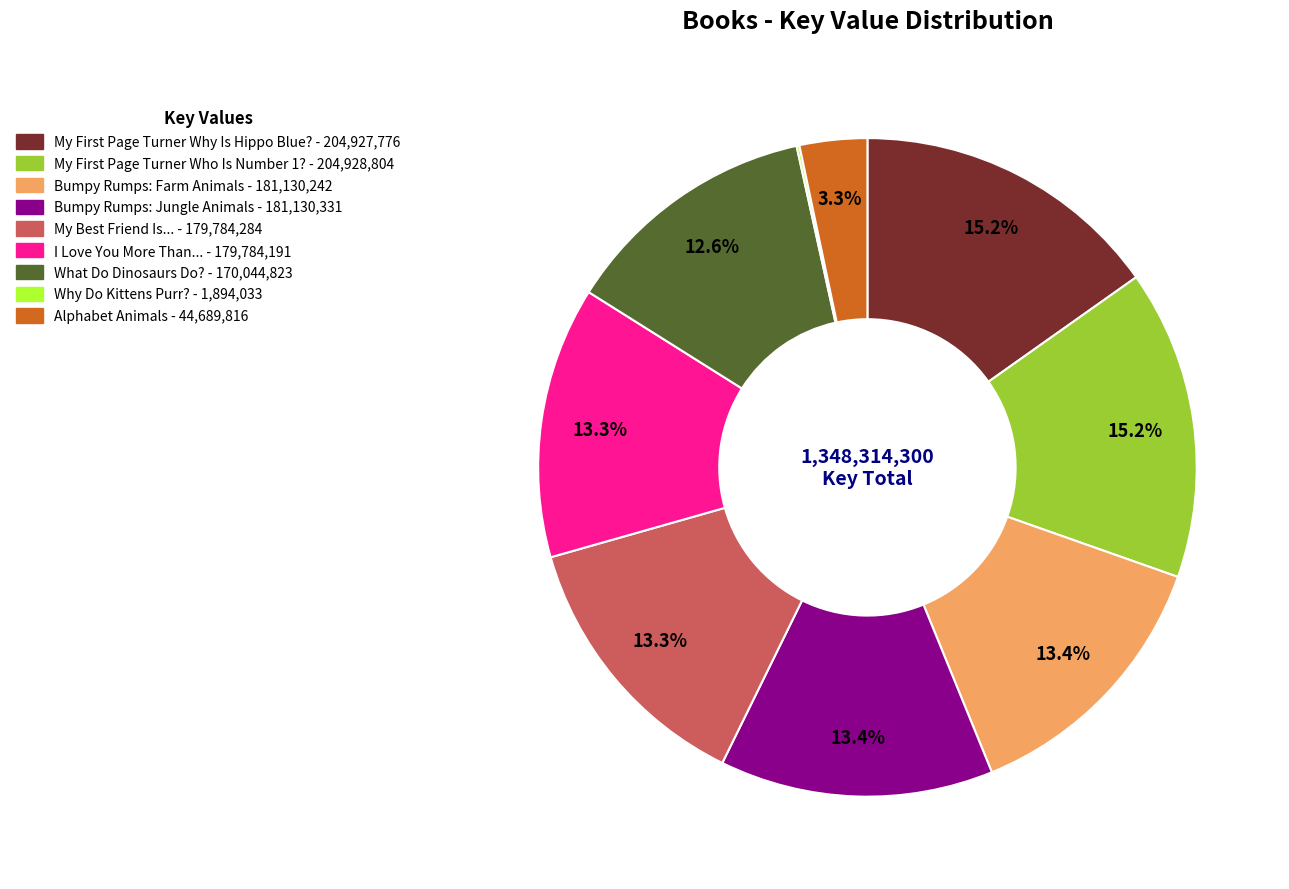

How much of the chart is everything except I Love You More Than...?

86.7%